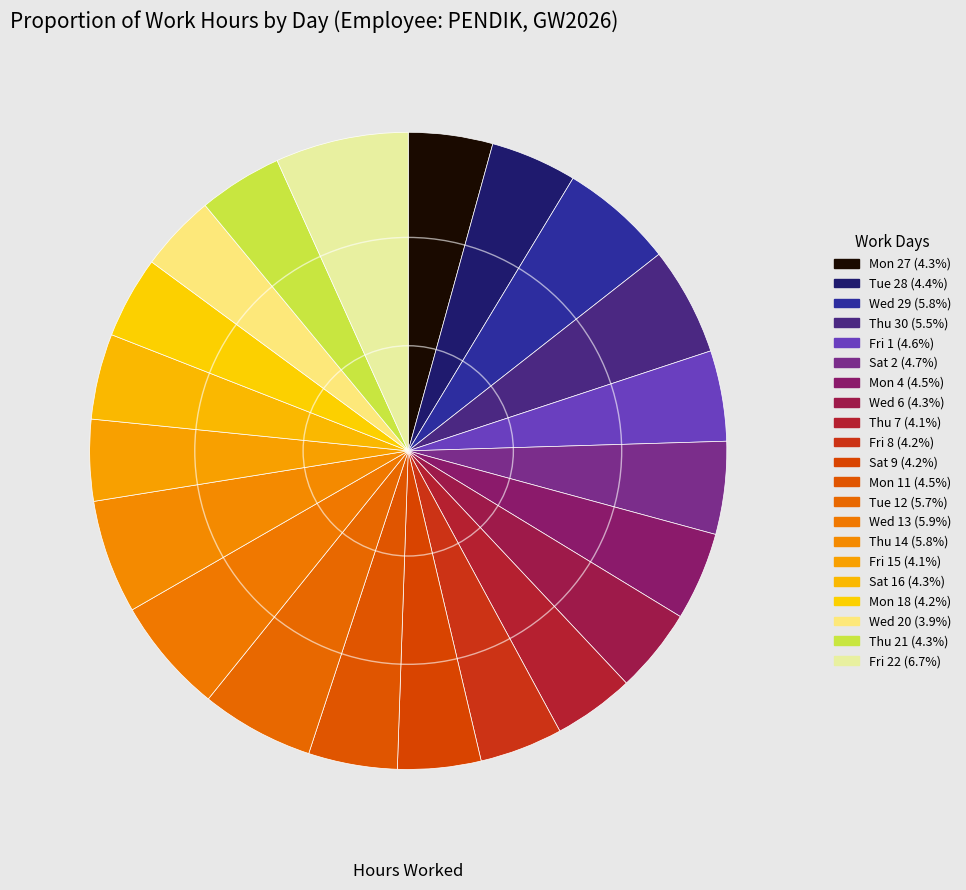

How many slices are in this pie chart?

21